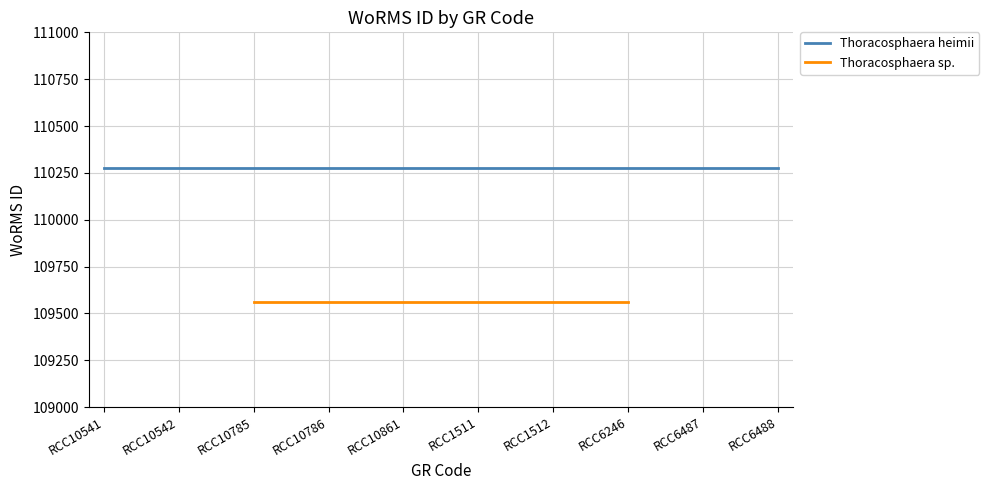

True or false: Thoracosphaera heimii has a value of 49291 at RCC10541.

False